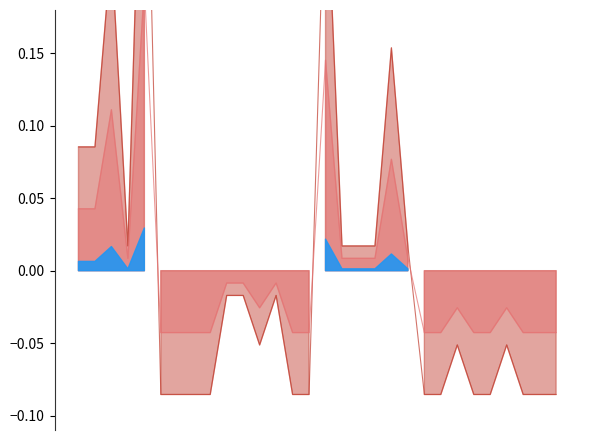

What is the difference between the maximum and minimum values?

0.5